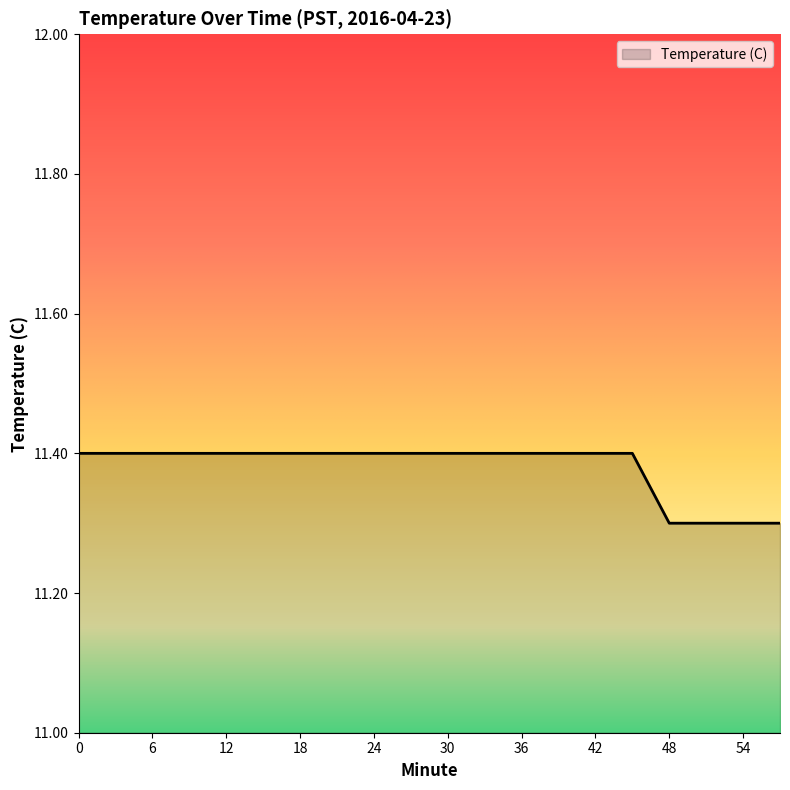

What is the smallest value displayed?

11.3